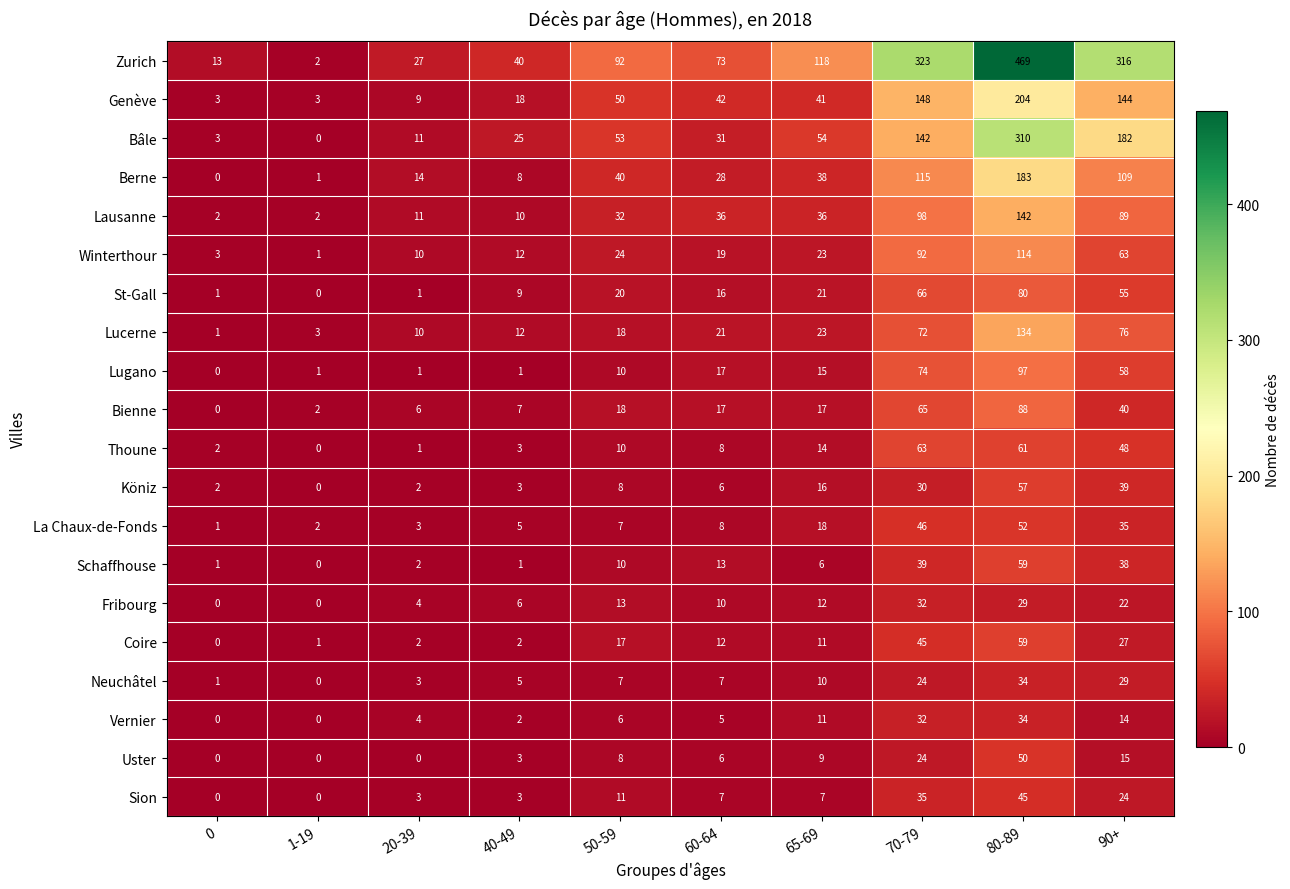

What is the difference between the highest and lowest values at 40-49?

39